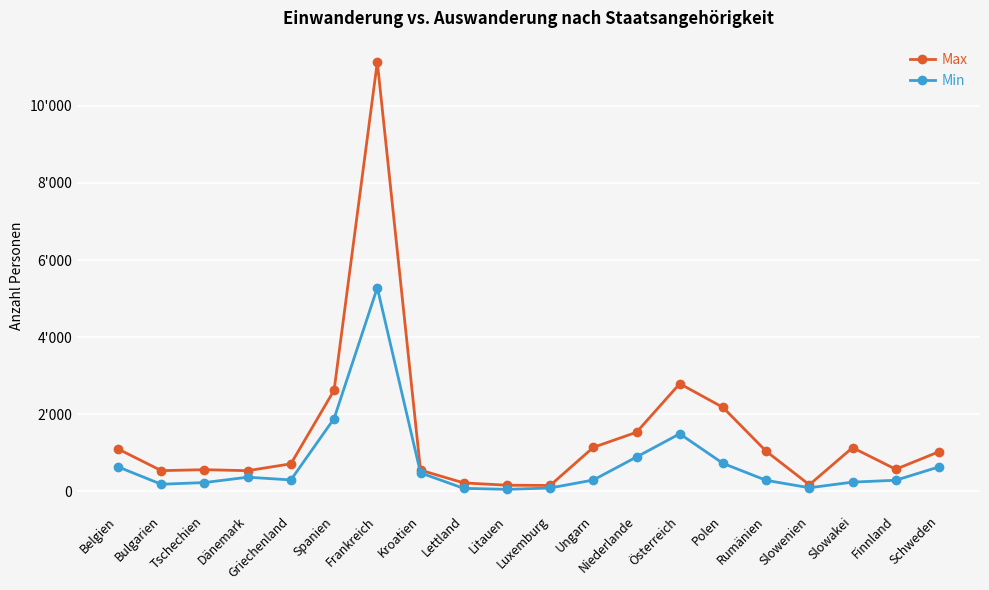

What are all the series names shown in the legend?

Max, Min